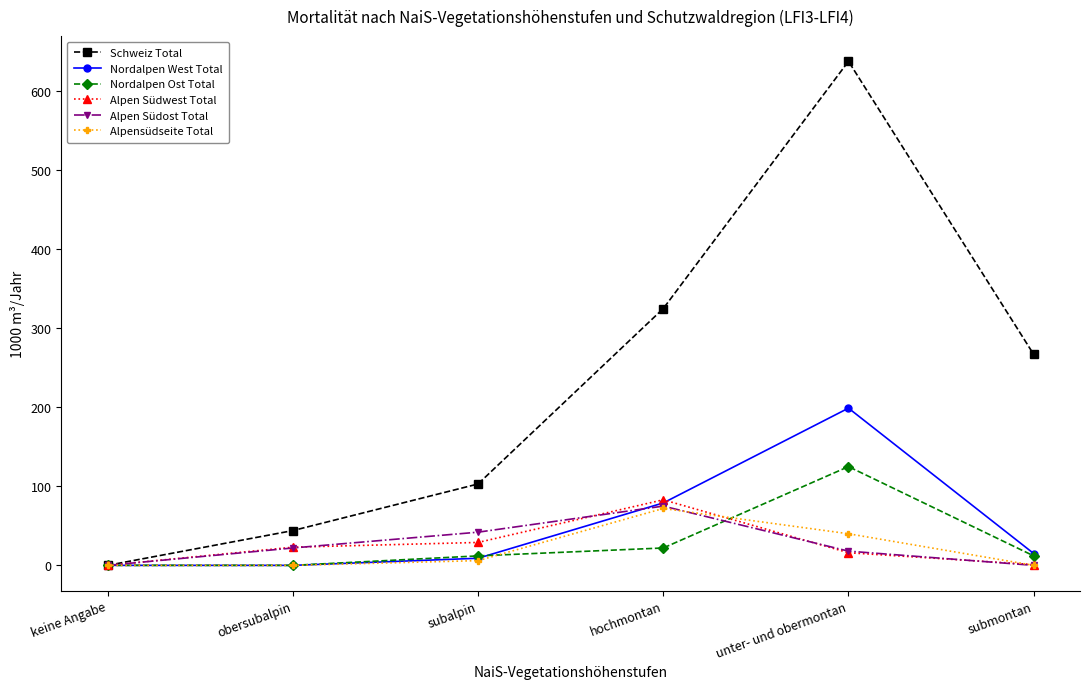

What is the label of the 2nd point from the right?

unter- und obermontan